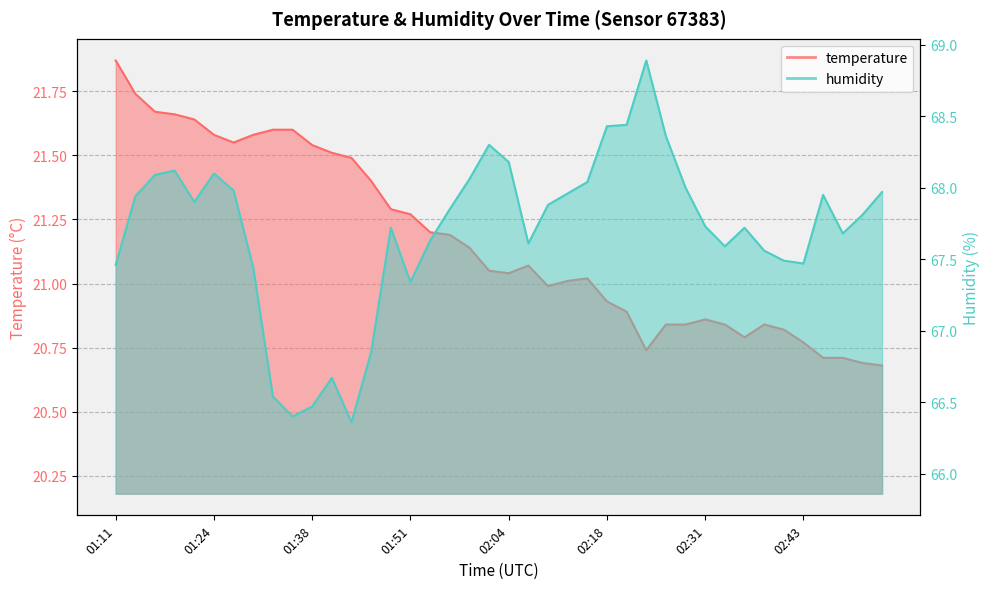

Which category has the lowest value across all series?

02:54